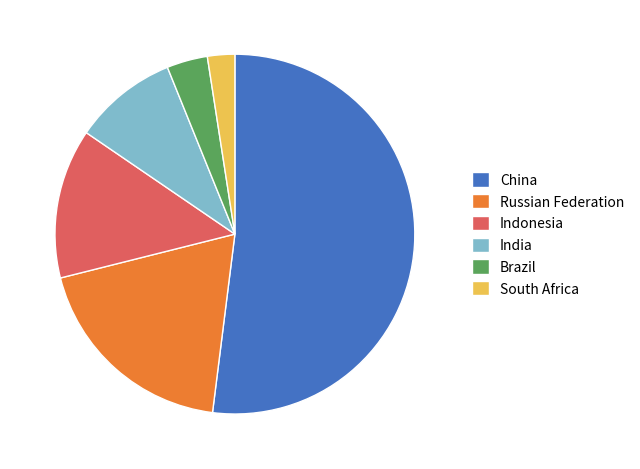

Which slice is the largest?

China